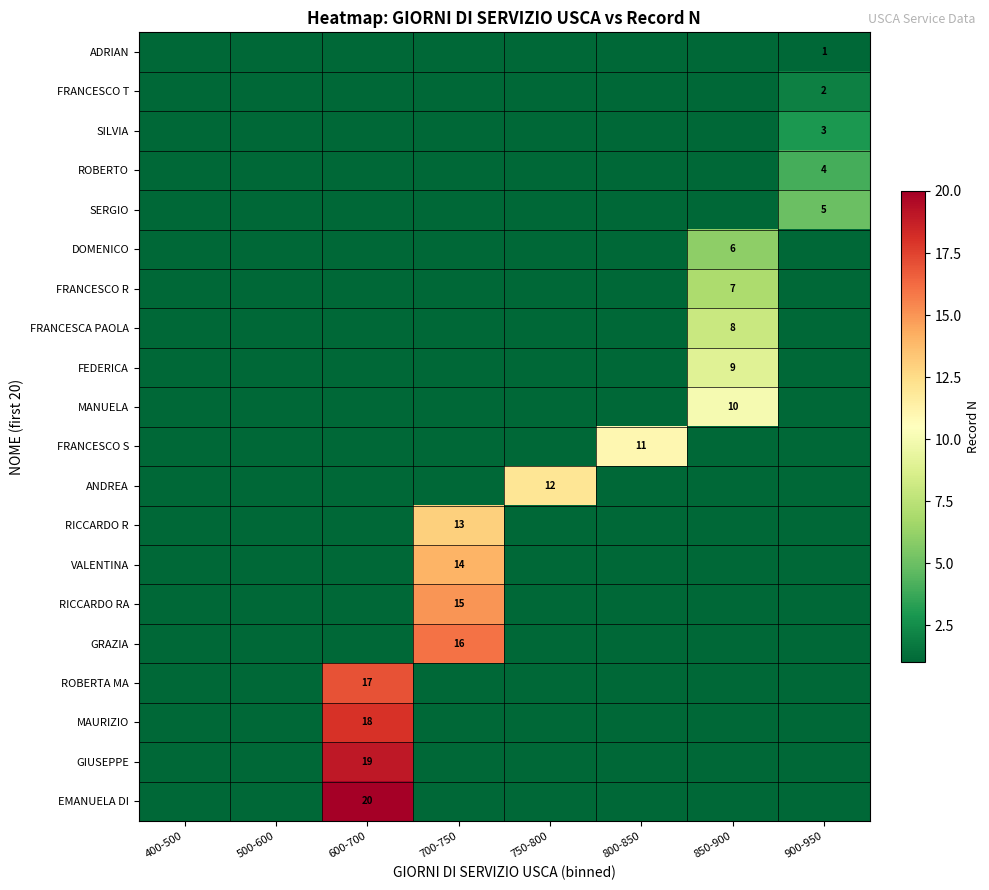

Which series has the widest spread of values?

EMANUELA DI